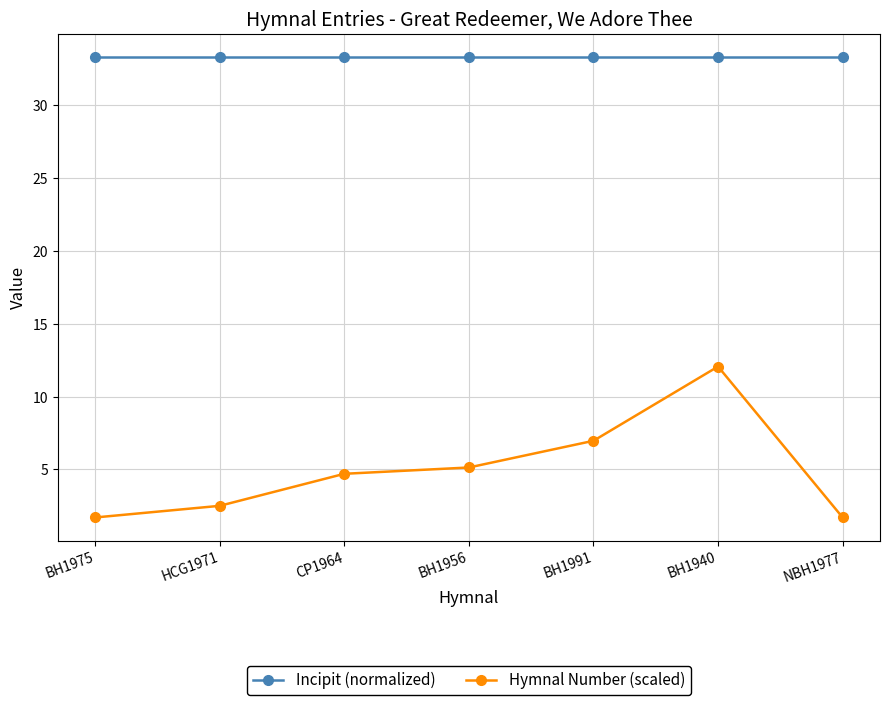

At how many categories does at least one series exceed 8?

7